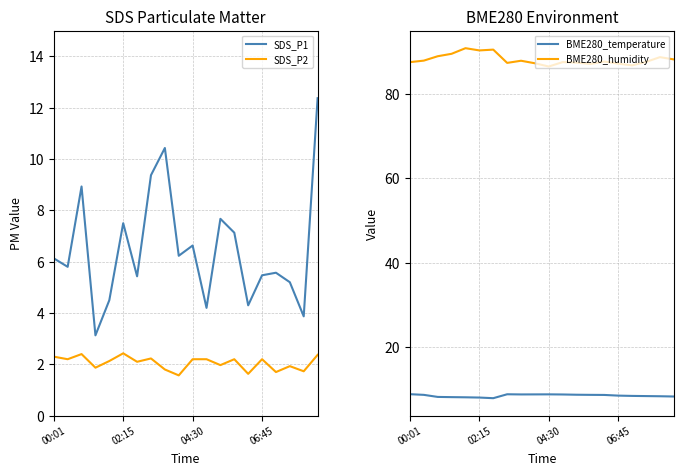

At how many categories does at least one series exceed 65?

20